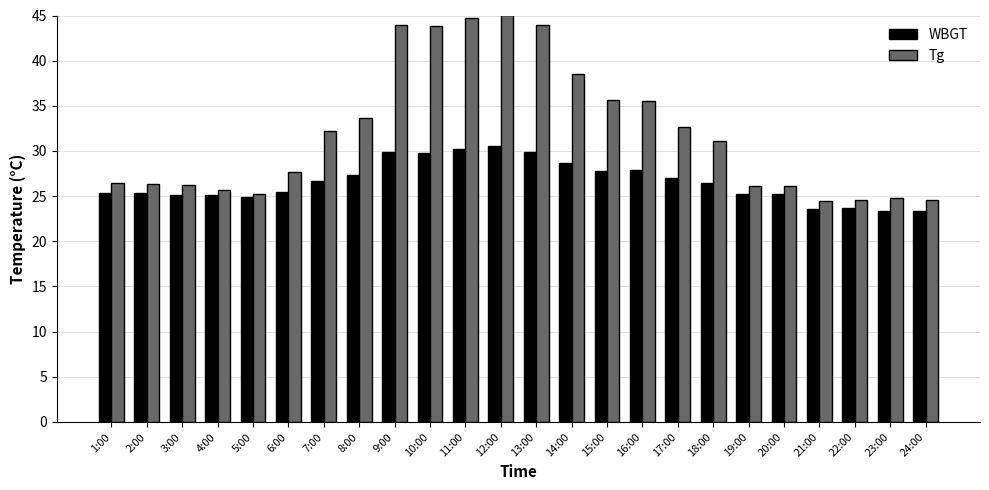

What is the value of the WBGT bar at the 14th from the left?

28.7